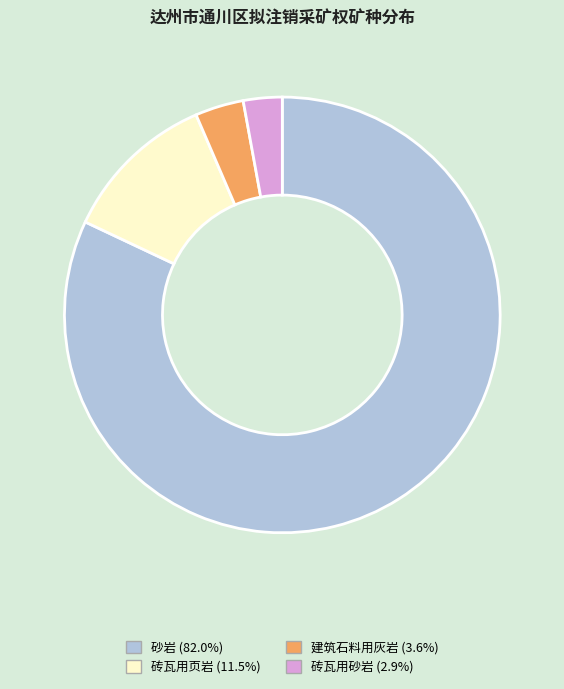

Approximately how many times larger is the value at 砖瓦用页岩 compared to 砂岩?

0.1